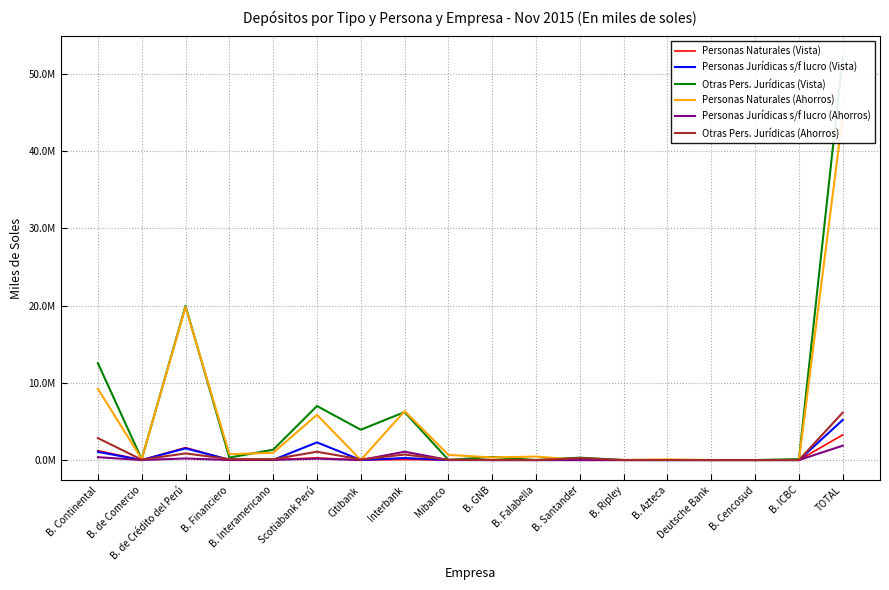

Which label corresponds to the smallest value in the chart?

Citibank